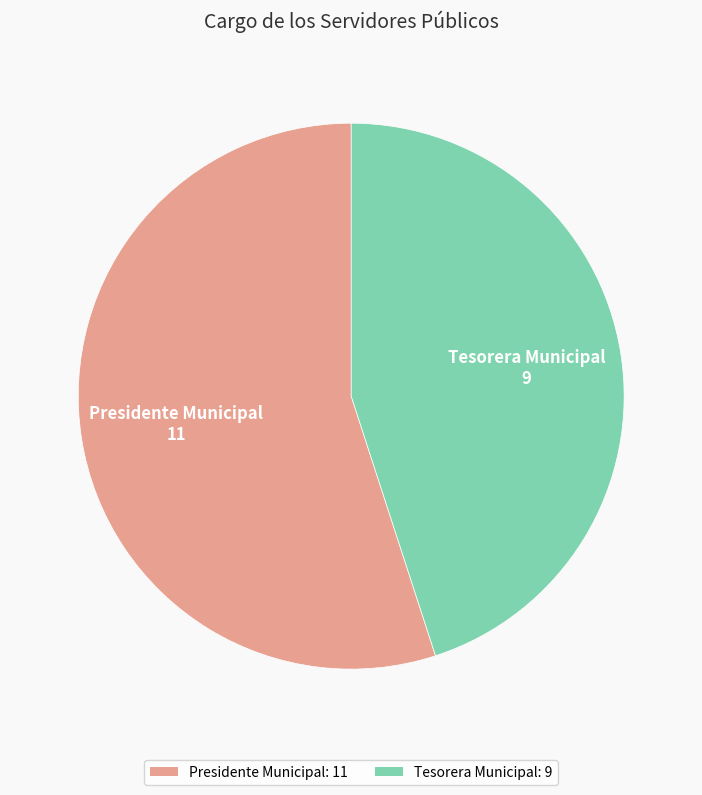

Approximately how many times larger is the value at Presidente Municipal compared to Tesorera Municipal?

1.2